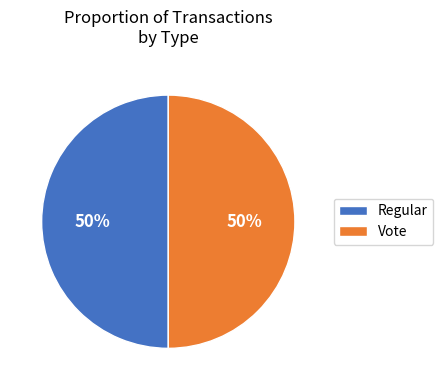

Do Vote and Regular together represent more than half of the pie?

Yes